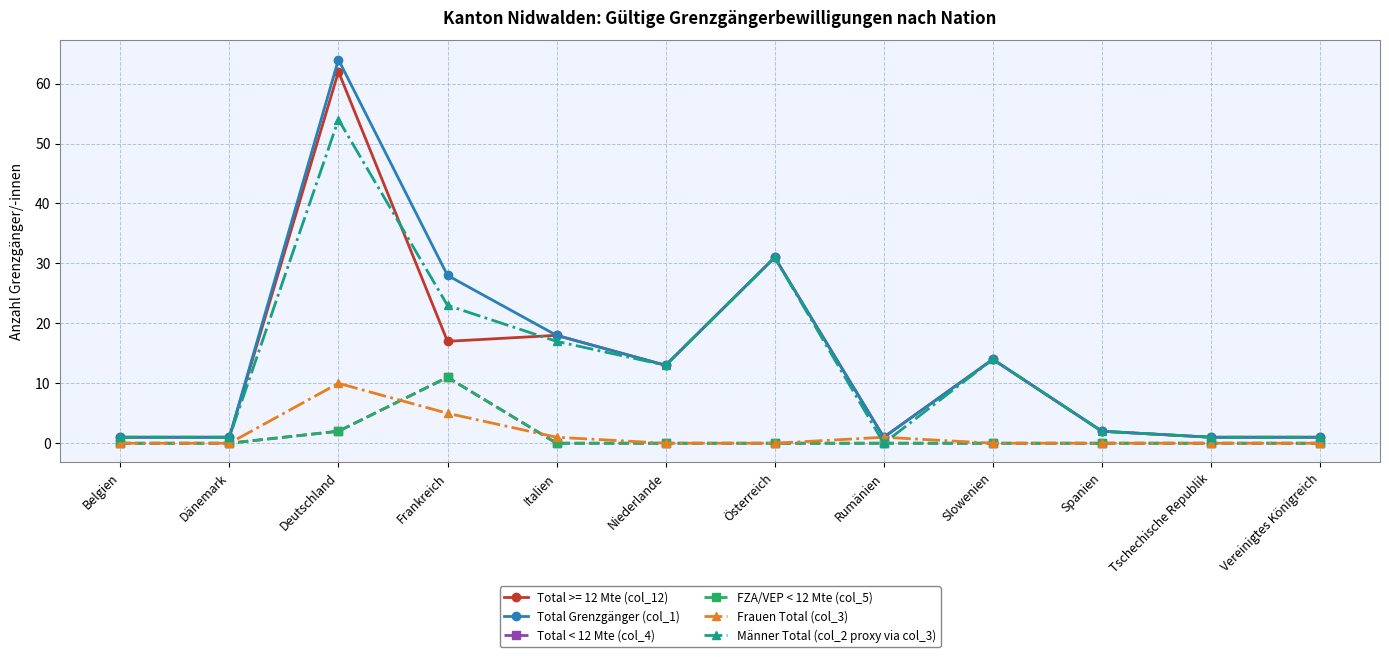

Is it true that Total Grenzgänger (col_1) equals 31 at Österreich?

True